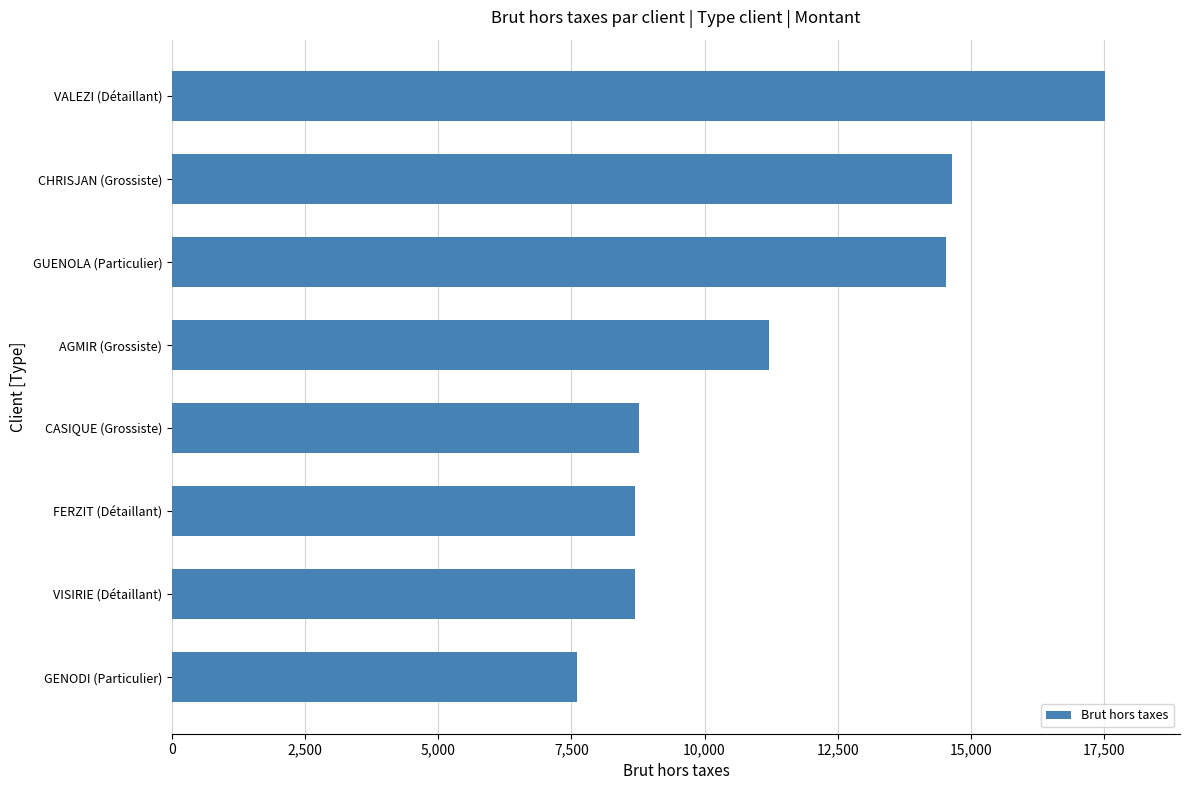

The chart shows a value of 14540 at GUENOLA (Particulier). True or false?

True